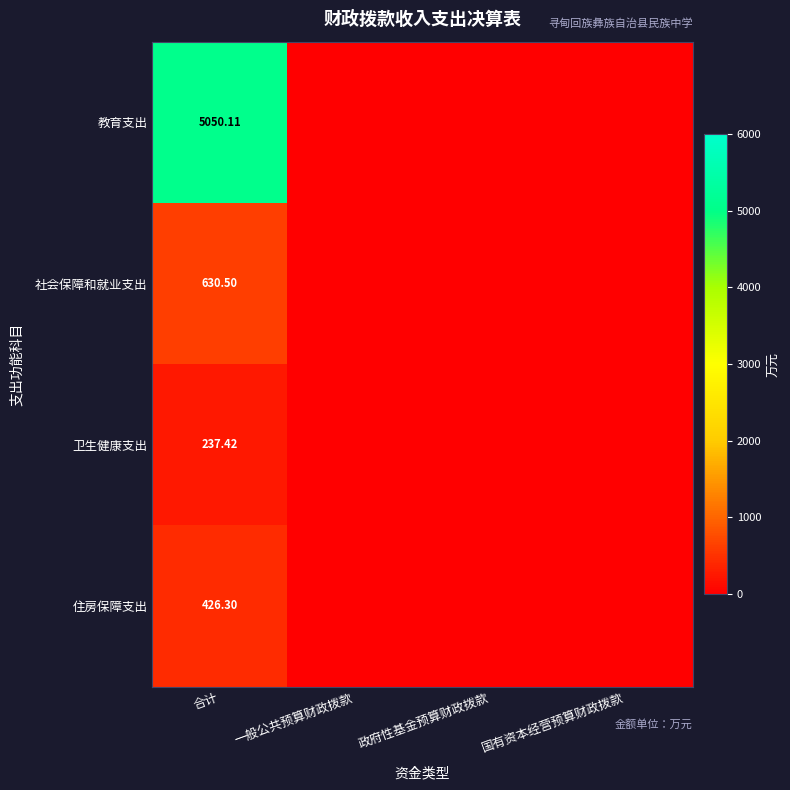

Which series has the widest spread of values?

教育支出